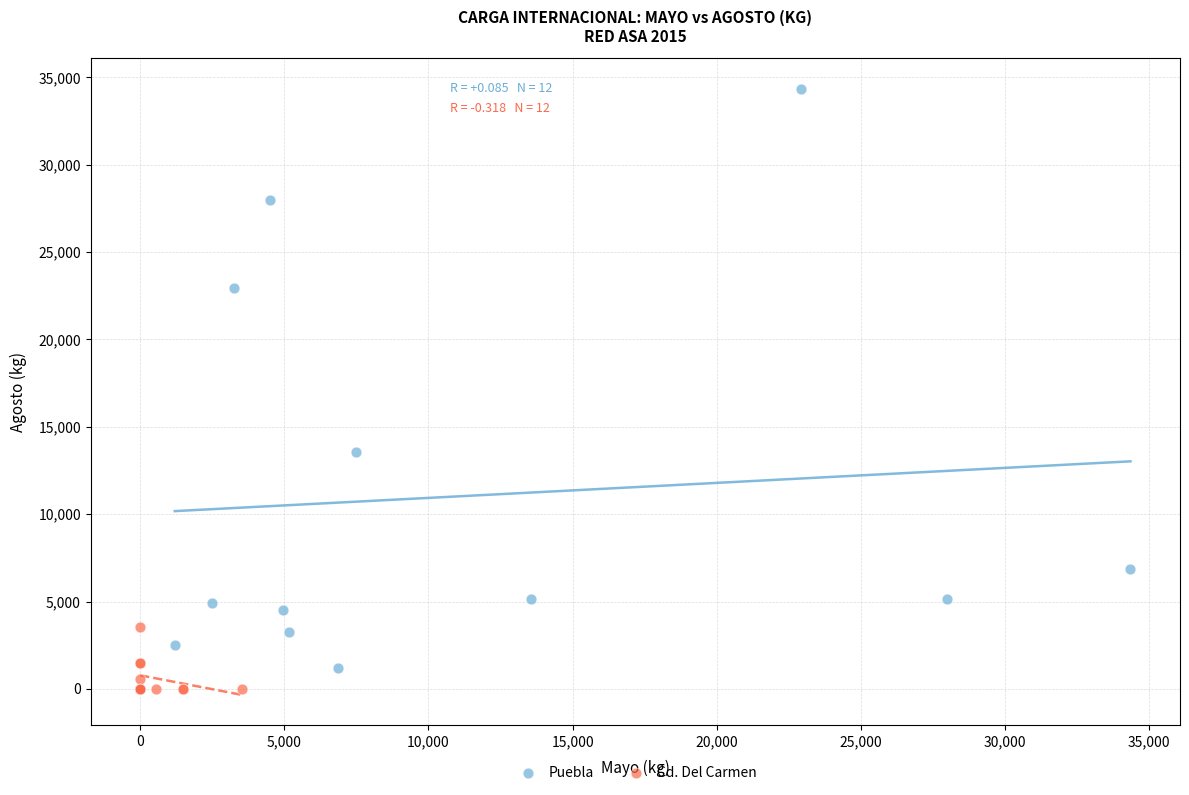

Which series contains the highest Y value?

Puebla